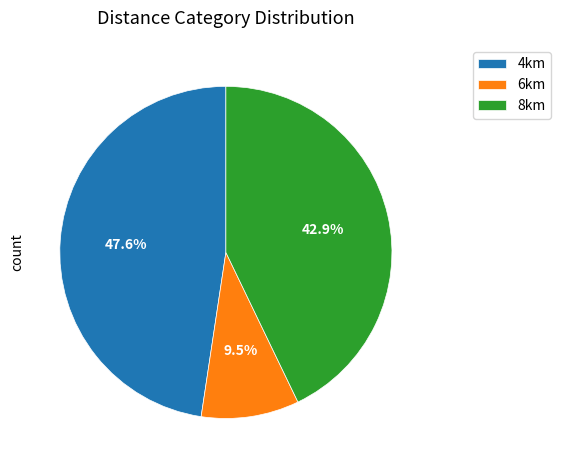

How many slices are in this pie chart?

3